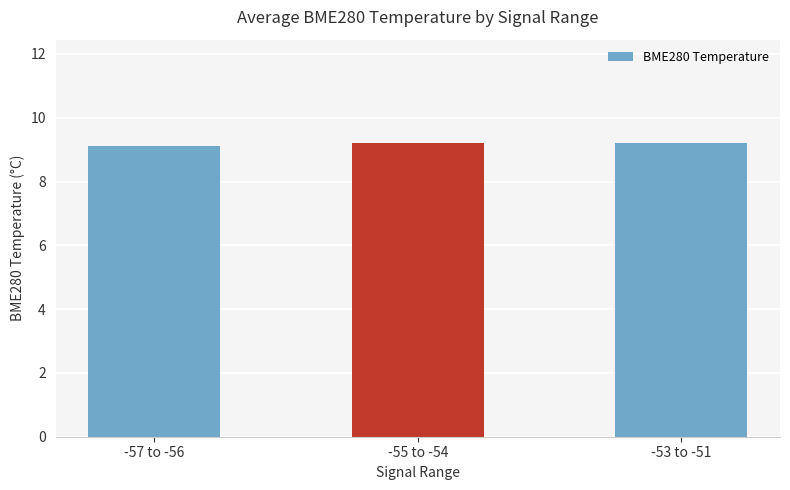

What is the greatest value displayed?

9.2